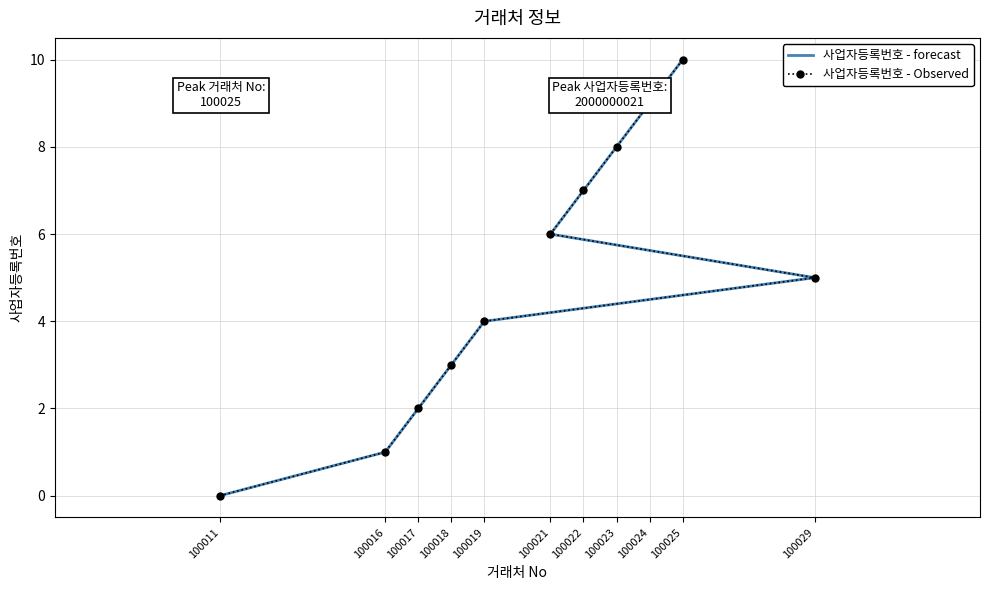

True or false: 사업자등록번호 - forecast and 사업자등록번호 - Observed intersect in this chart.

False